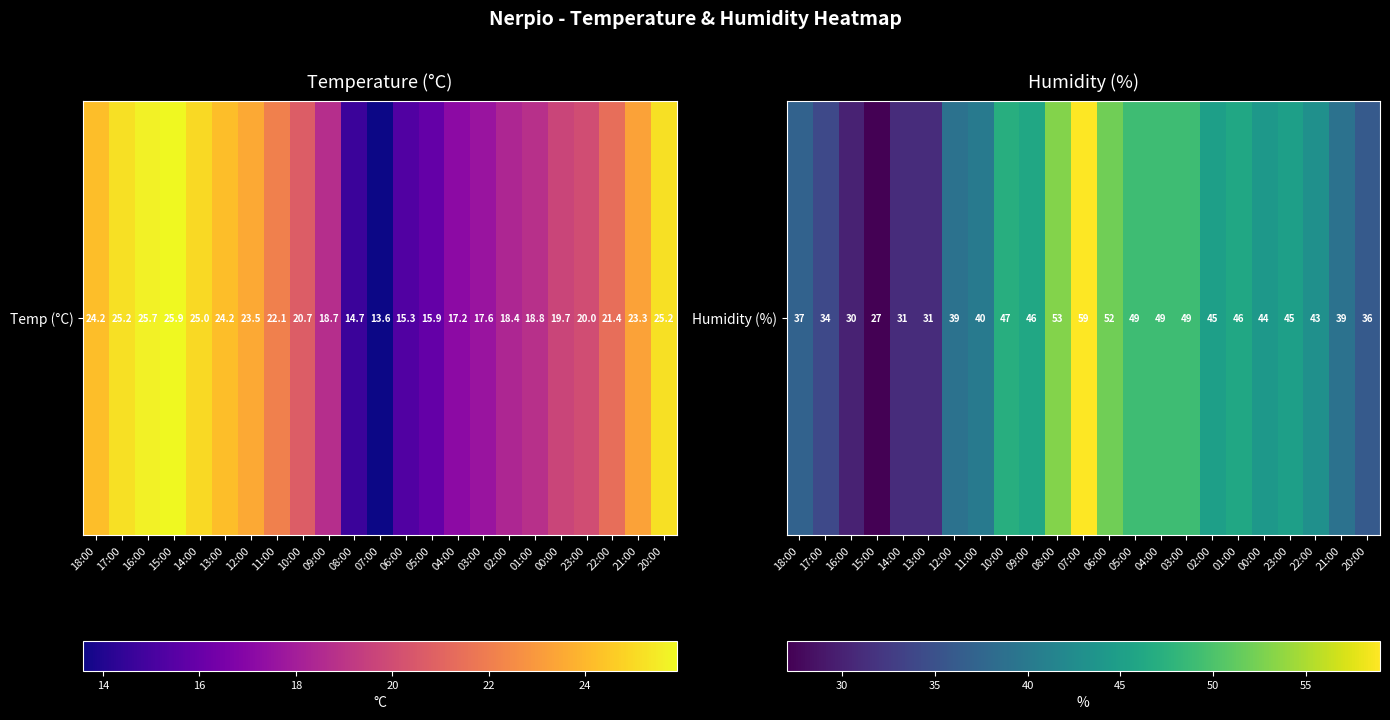

Which label corresponds to the largest value in the chart?

07:00